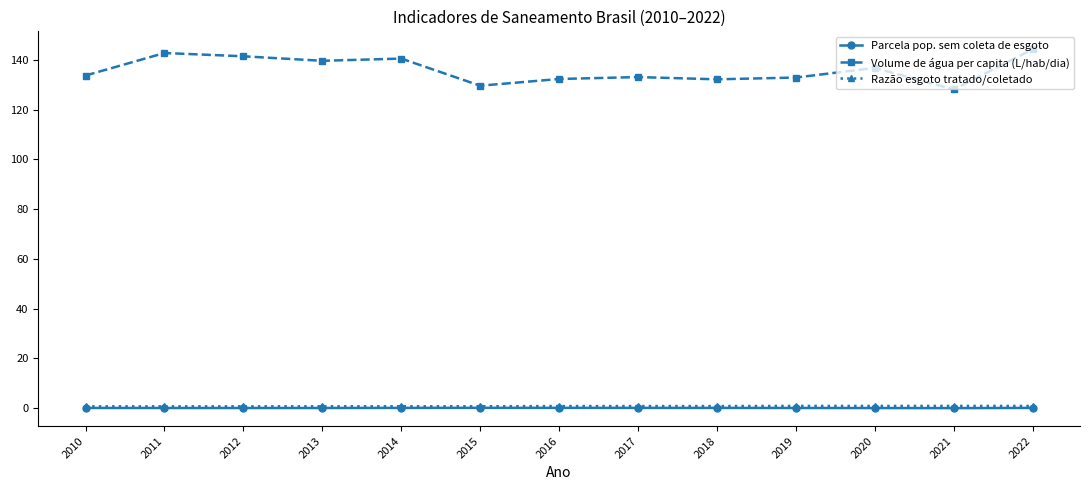

Which category has the highest value in the Volume de água per capita (L/hab/dia) series?

2022